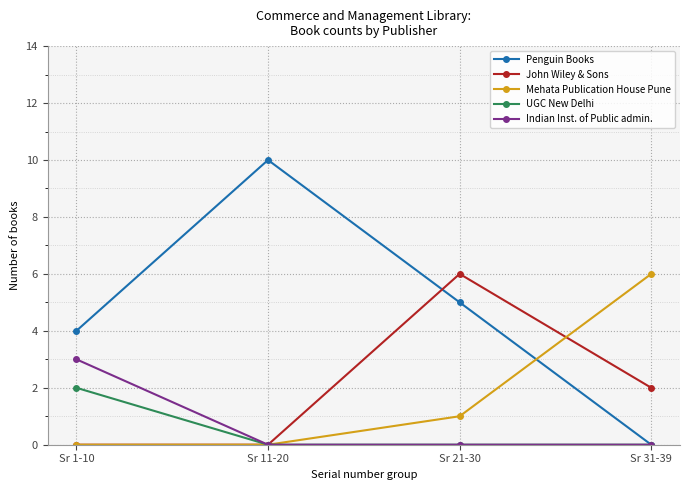

How many categories are shown in the chart?

4